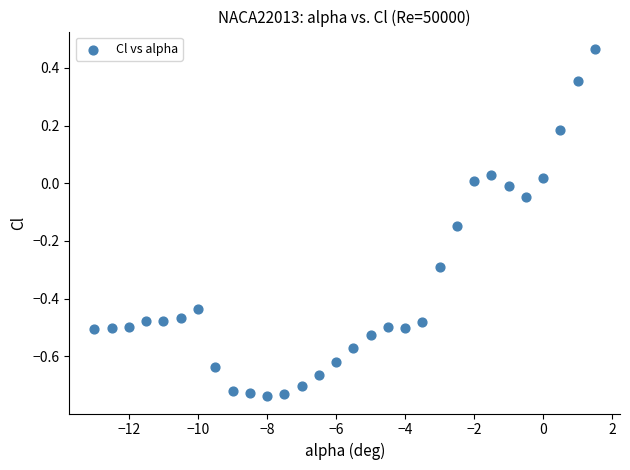

What is the range of X values (max minus min)?

14.5